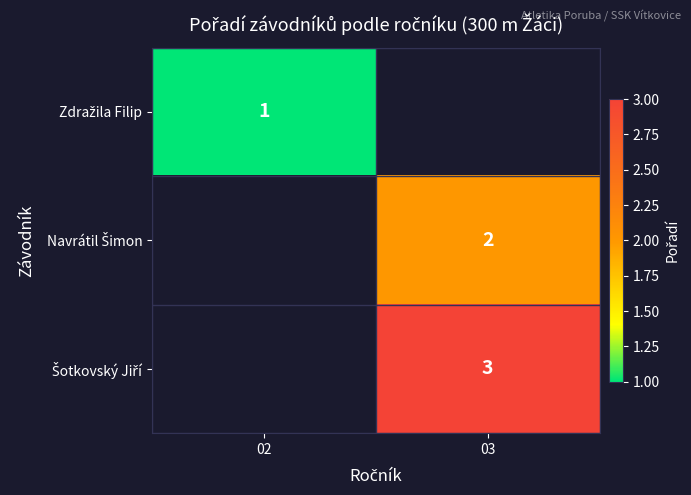

Is the value of Navrátil Šimon at 02 greater than the value of Šotkovský Jiří at 02?

No